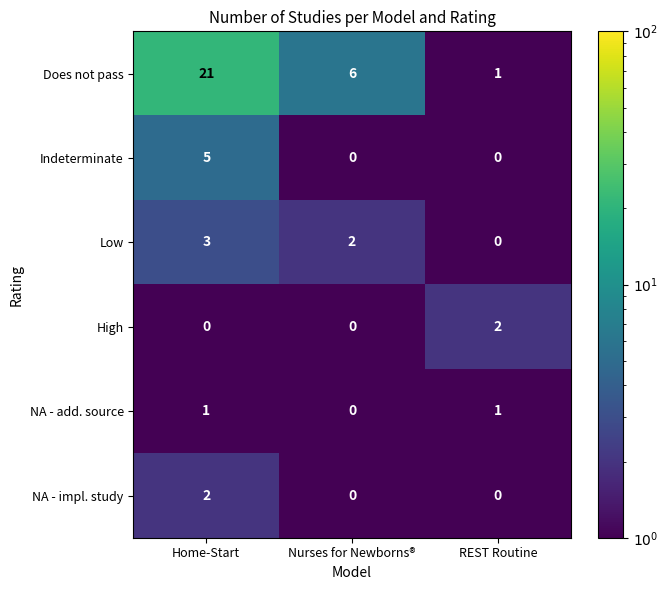

How many categories are shown in the chart?

3